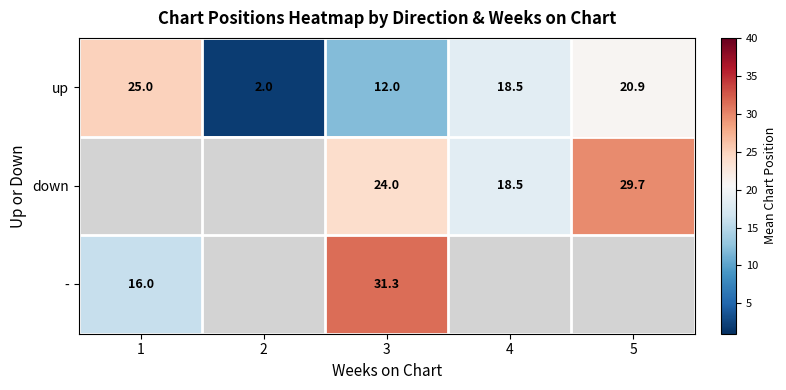

What is the lowest value of the up series?

2.0